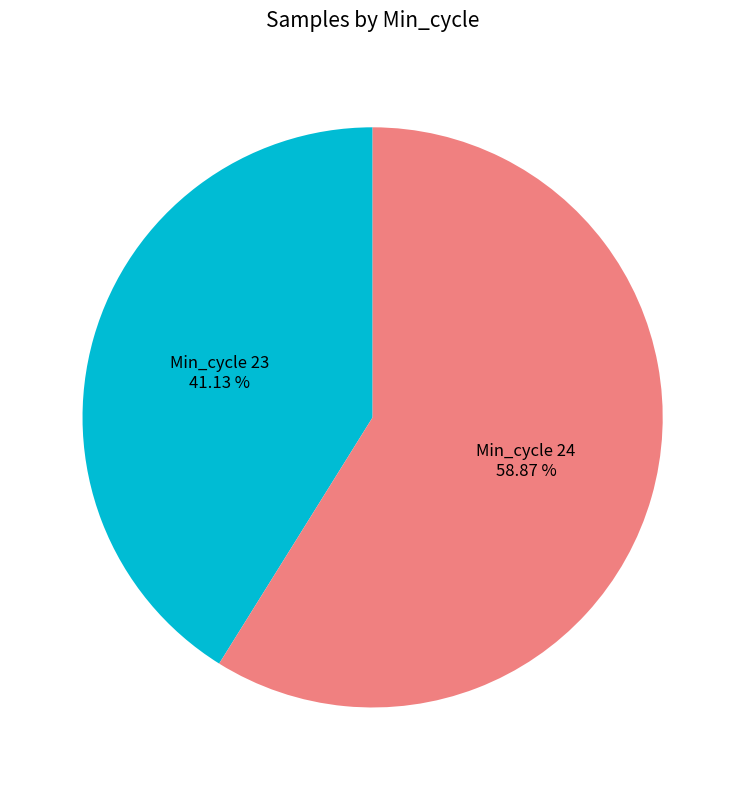

Which has a higher value, Min_cycle 24 or Min_cycle 23?

Min_cycle 24